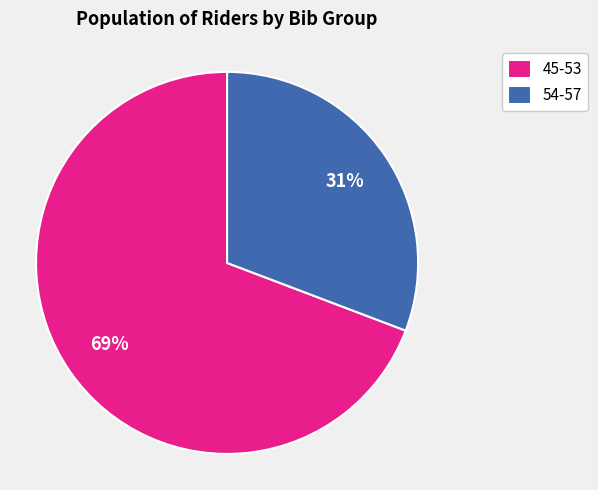

Combined, do 45-53 and 54-57 account for over 50%?

Yes